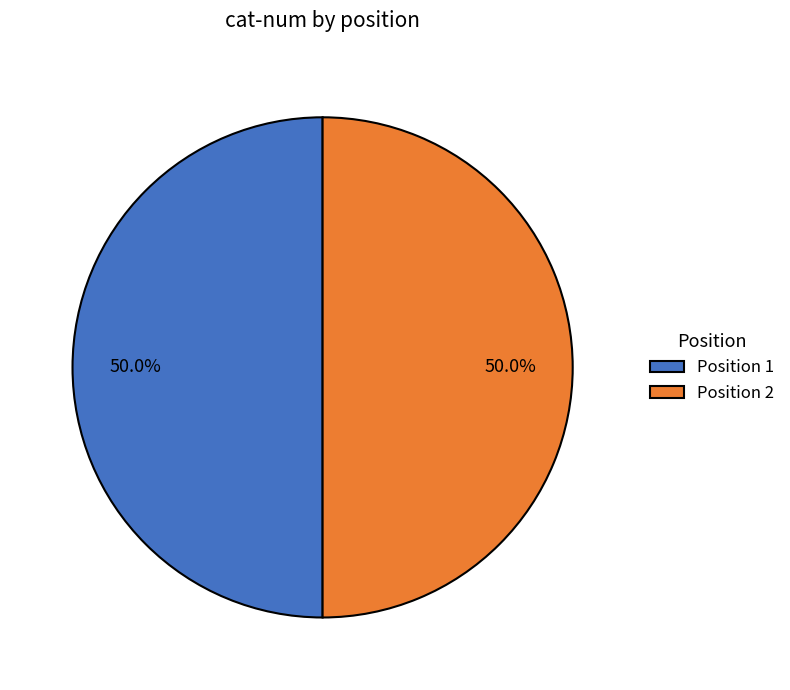

Is the sum of Position 2 and Position 1 greater than half?

Yes